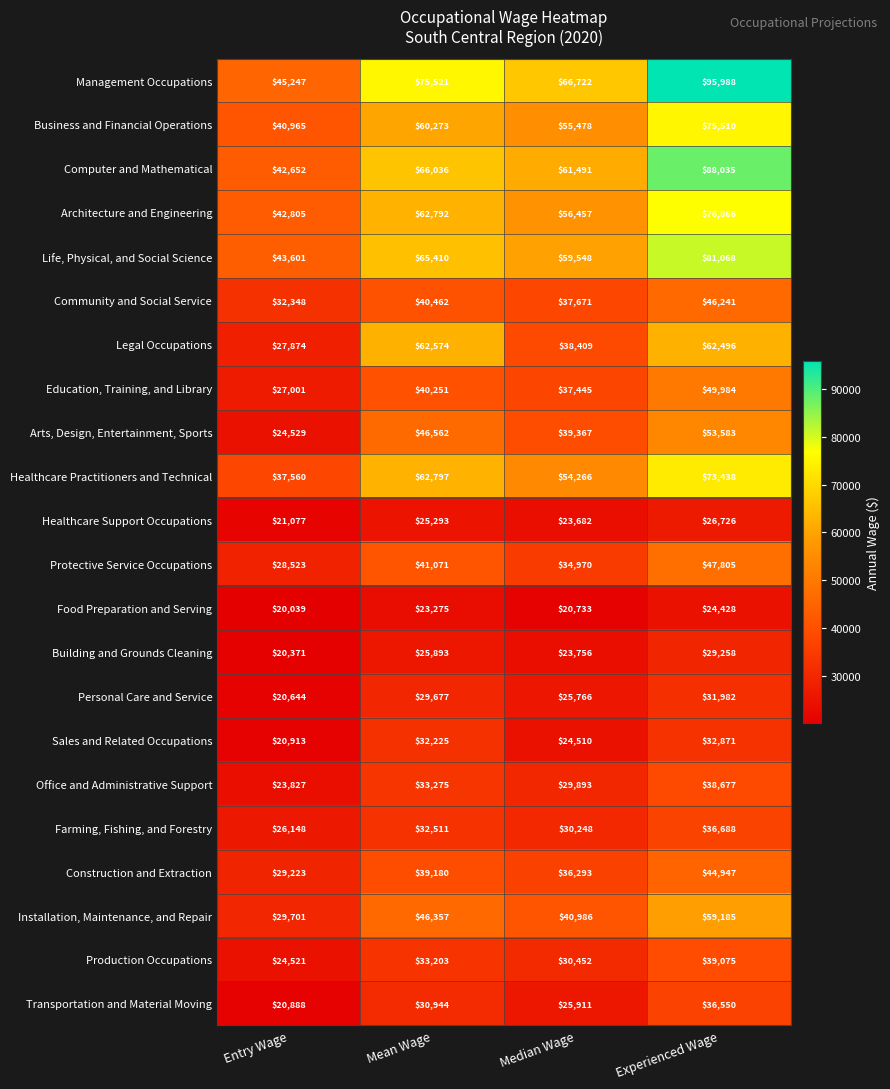

At which label does Arts, Design, Entertainment, Sports reach its minimum?

Entry Wage